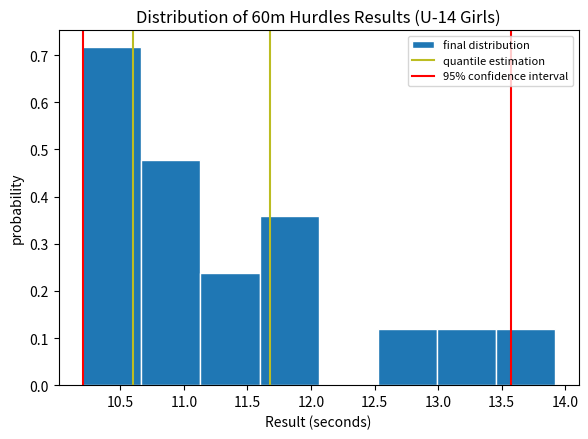

Reading left to right, transcribe this chart: for each bar, give the range it covers on the x-axis and its height. Neither the bar edges nor the heights are printed on the chart, so give them approximately, as read against the axes.

10.200 to 10.665: 0.72
10.665 to 11.130: 0.48
11.130 to 11.595: 0.24
11.595 to 12.060: 0.36
12.060 to 12.525: 0
12.525 to 12.990: 0.12
12.990 to 13.455: 0.12
13.455 to 13.920: 0.12